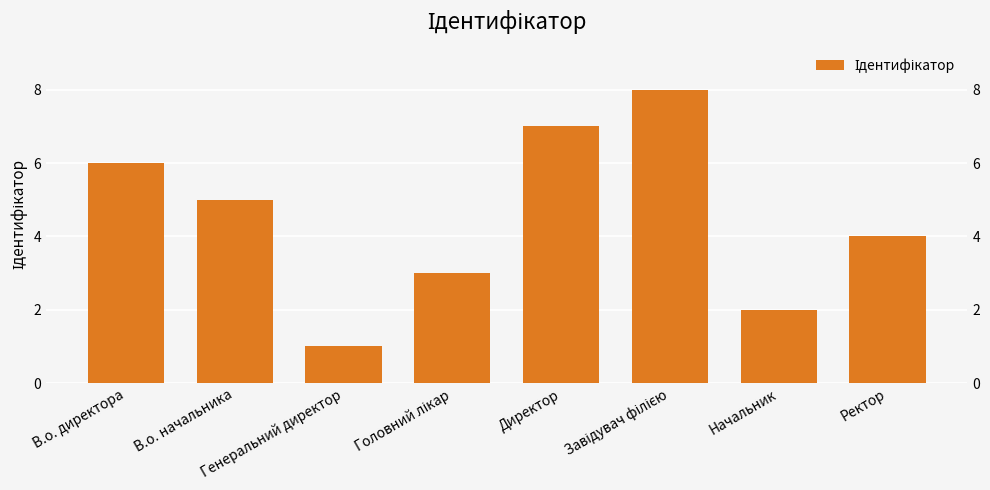

List the labels in order of value, smallest first.

Генеральний директор, Начальник, Головний лікар, Ректор, В.о. начальника, В.о. директора, Директор, Завідувач філією